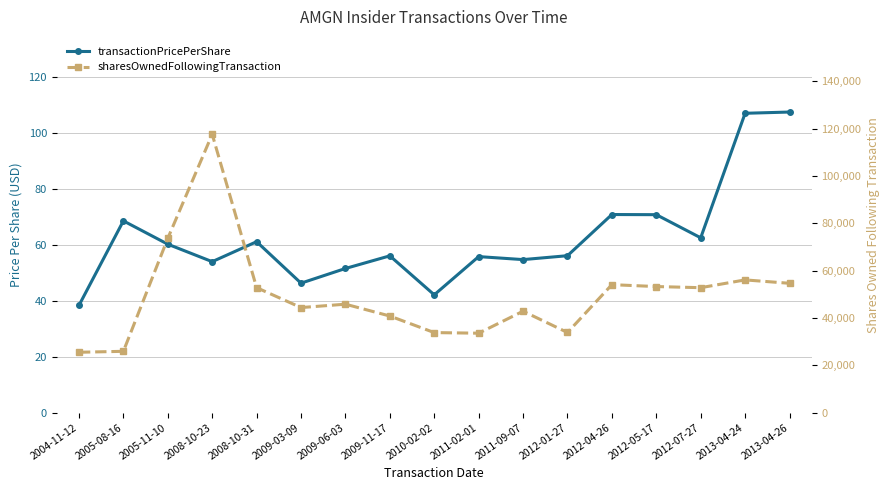

What is the spread (max minus min) of values at 2011-09-07?

42792.3